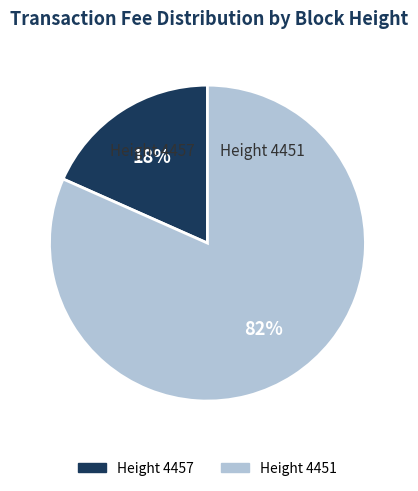

To the nearest percent, what is the average slice percentage?

50%